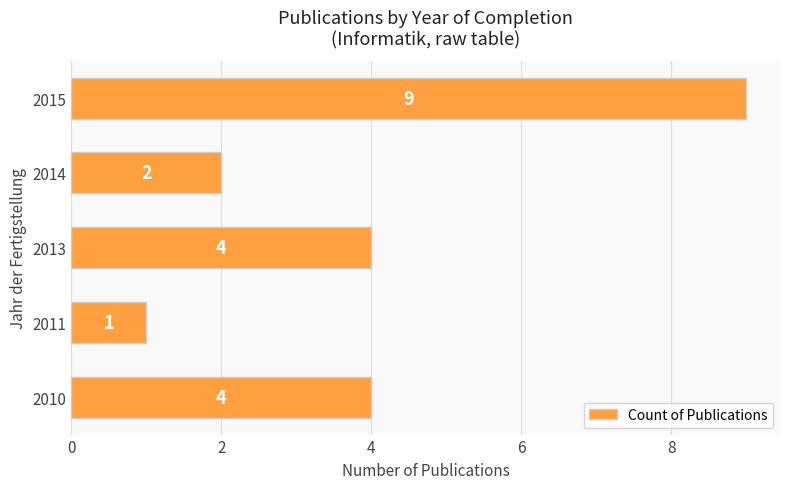

What is the sum of all values?

20